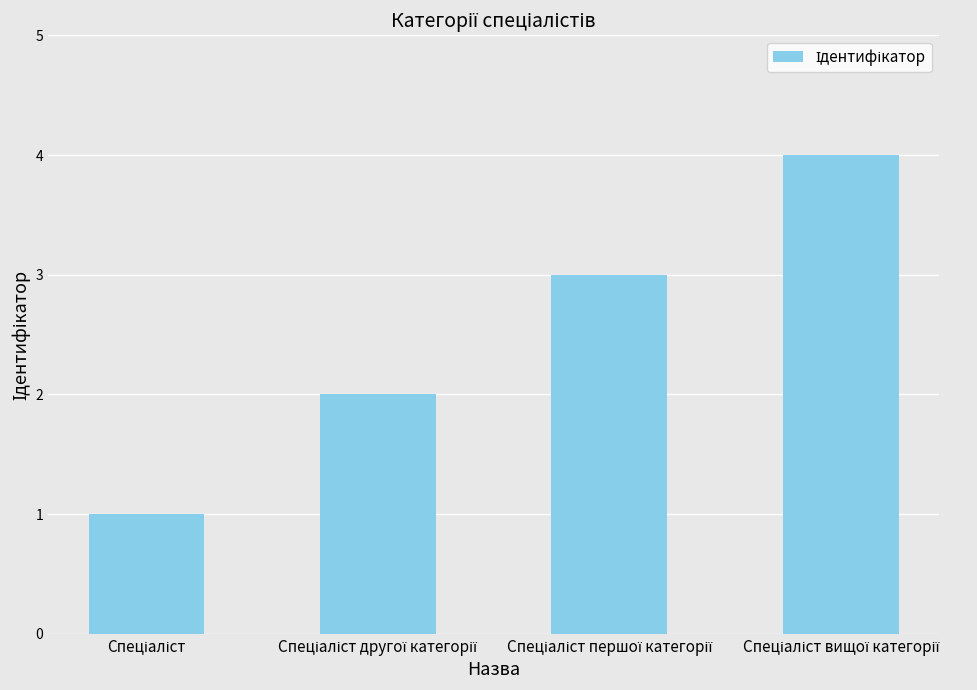

What is the maximum value shown in the chart?

4